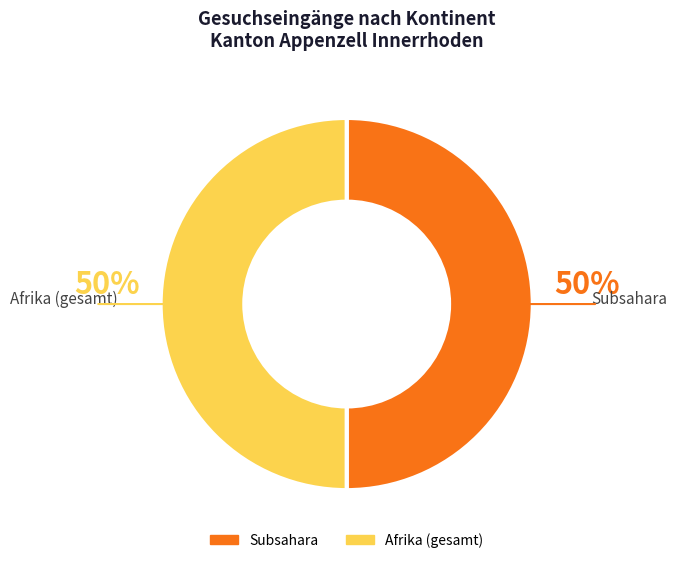

Do Subsahara and Afrika (gesamt) together represent more than half of the pie?

Yes